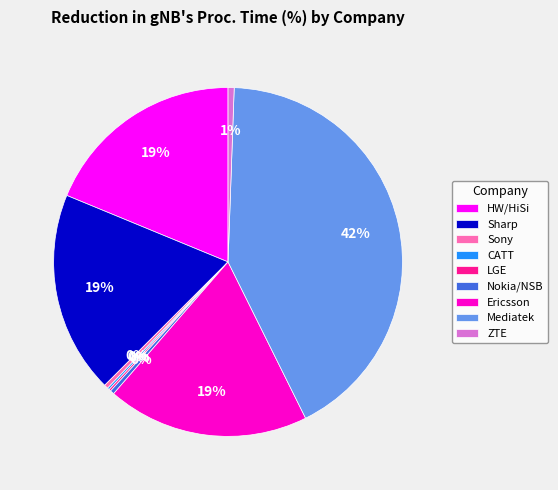

Is Nokia/NSB the majority of the pie?

No